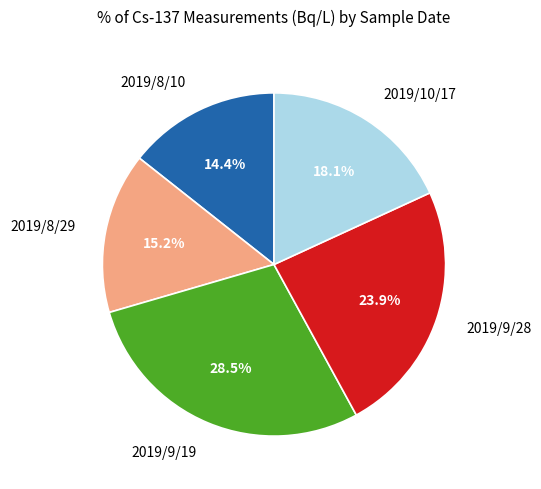

Does 2019/9/28 account for over 50% of the chart?

No